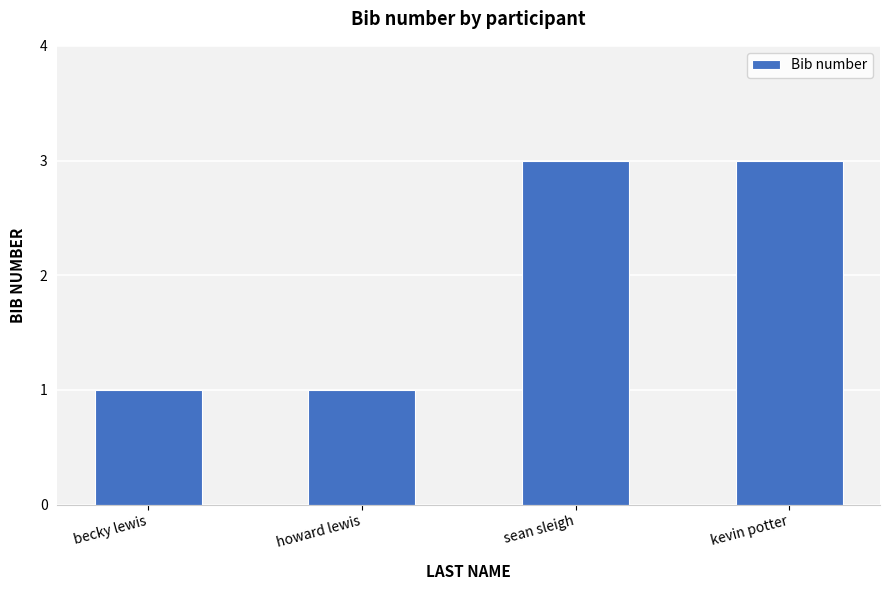

What is the value of the 3rd bar from the left?

3